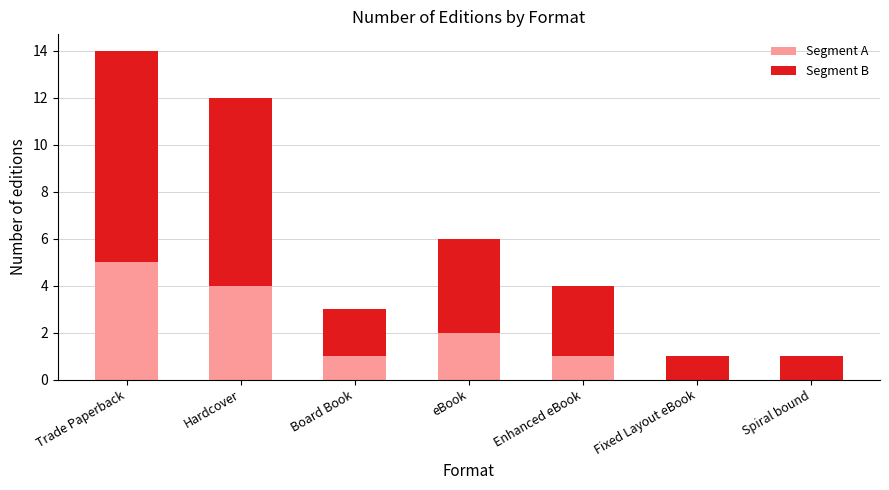

At which category is the sum across all series the highest?

Trade Paperback